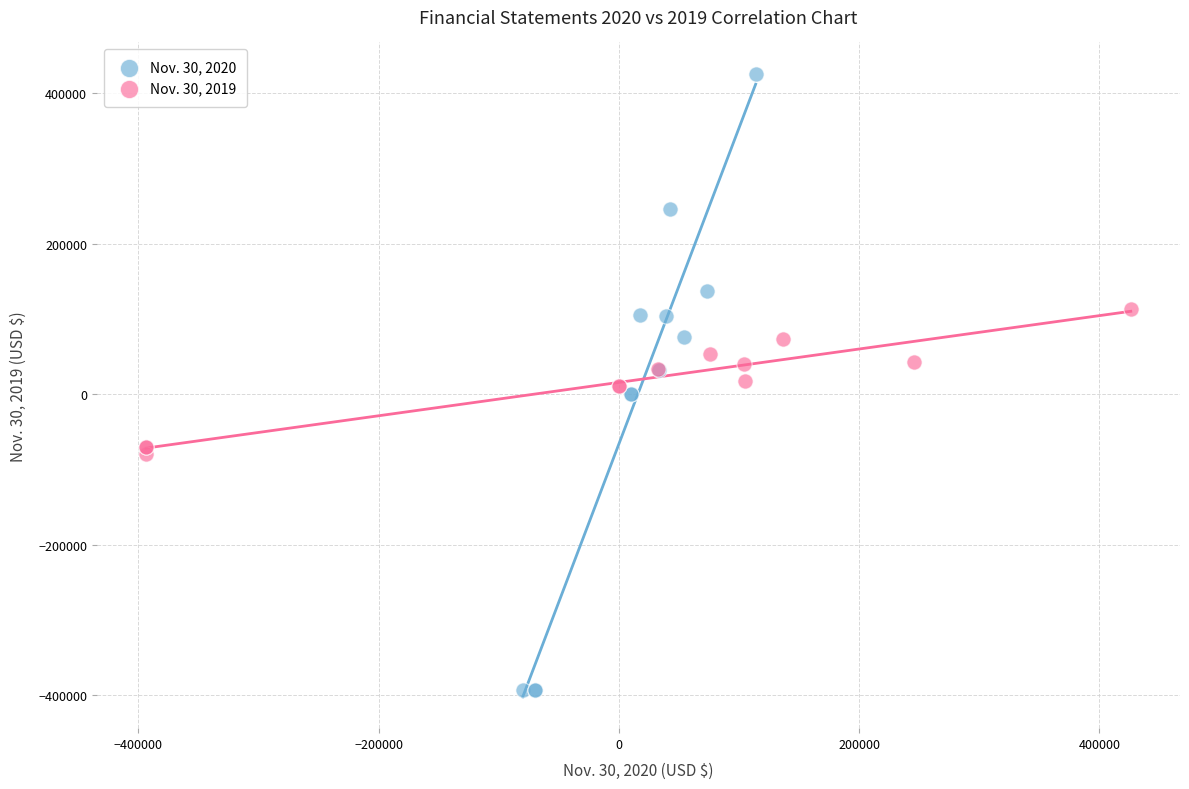

What are all the series names shown in the legend?

Nov. 30, 2020, Nov. 30, 2019